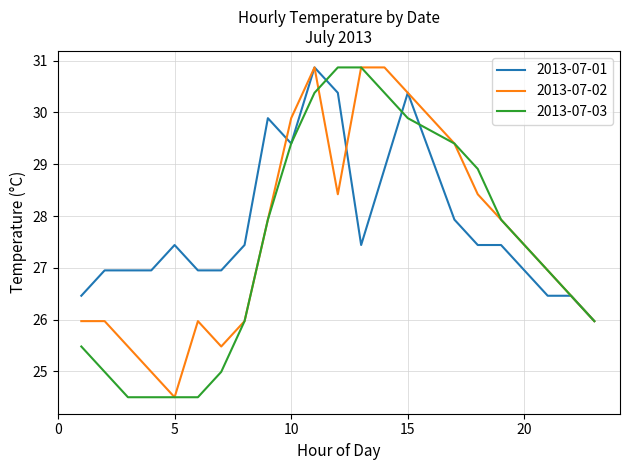

What is the minimum value for 2013-07-02?

24.5